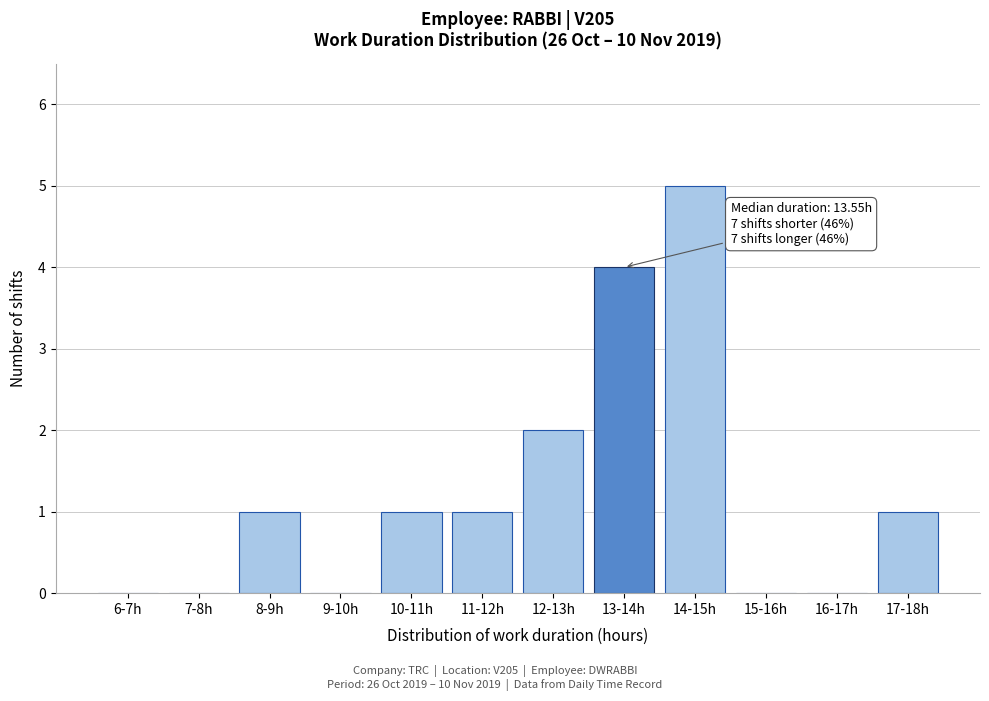

Reading left to right, transcribe all the data shown in this chart.

6-7h=0	7-8h=0	8-9h=1	9-10h=0	10-11h=1	11-12h=1	12-13h=2	13-14h=4	14-15h=5	15-16h=0	16-17h=0	17-18h=1